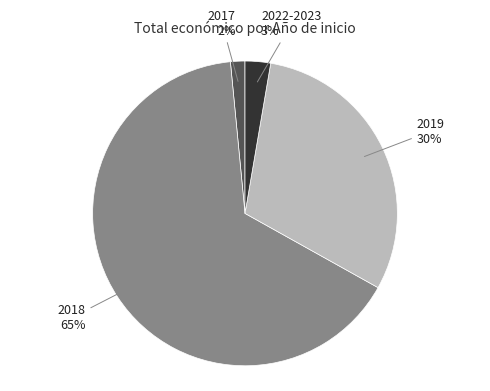

Does 2019 represent more than half of the total?

No